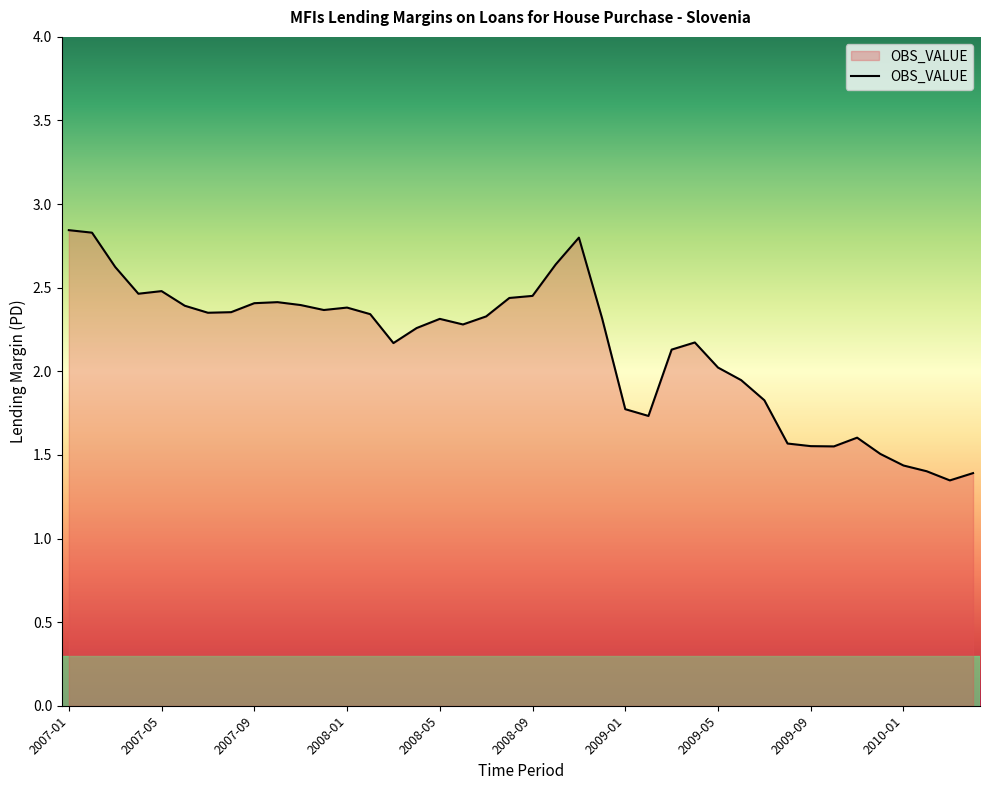

What is the difference between the maximum and minimum values?

1.5